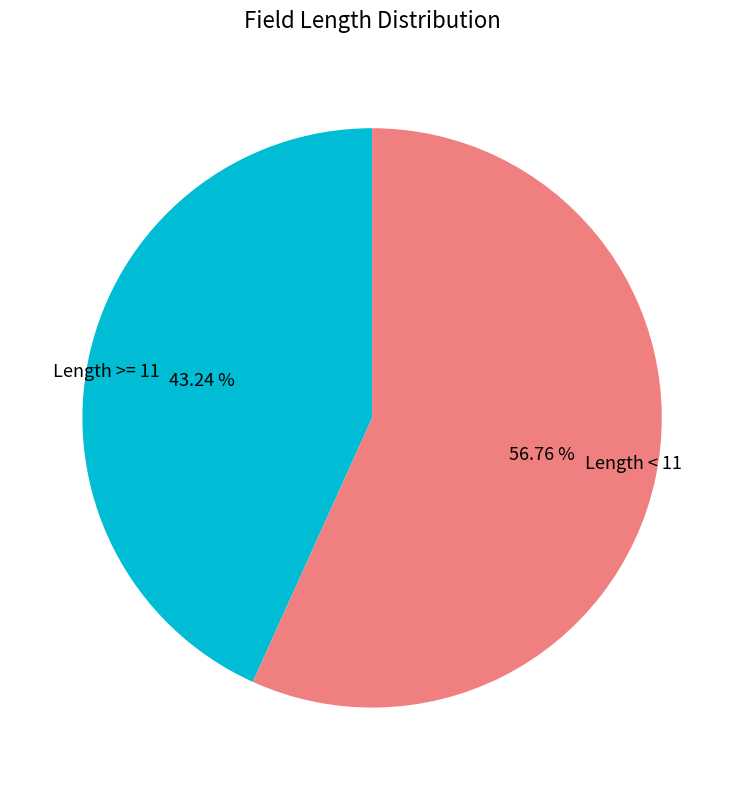

Which category has the smallest portion of the pie?

Length >= 11